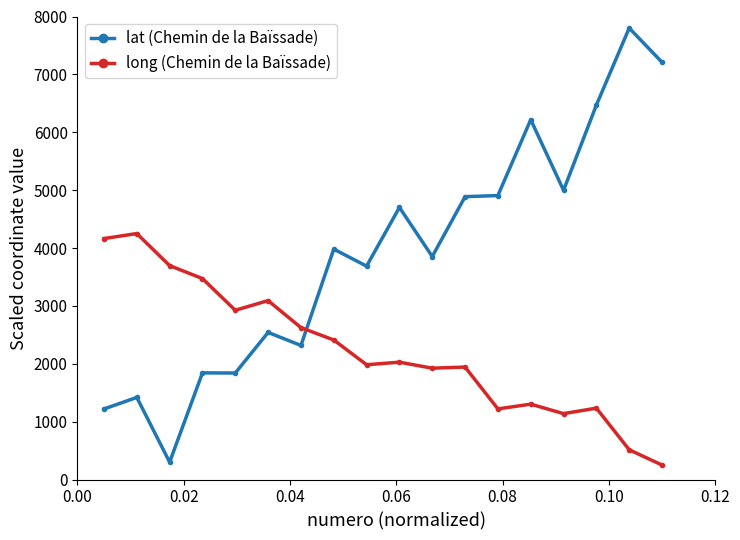

What is the value of the long (Chemin de la Baïssade) point at the 5th from the left?

2924.3